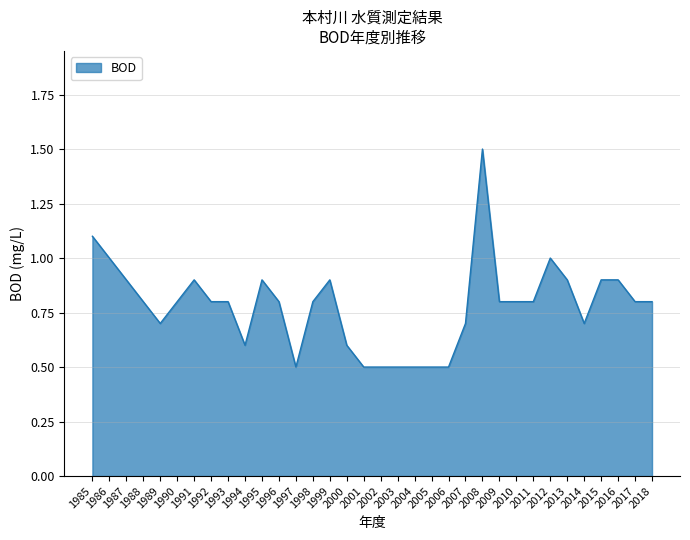

At which category does the data reach its first local peak?

1991